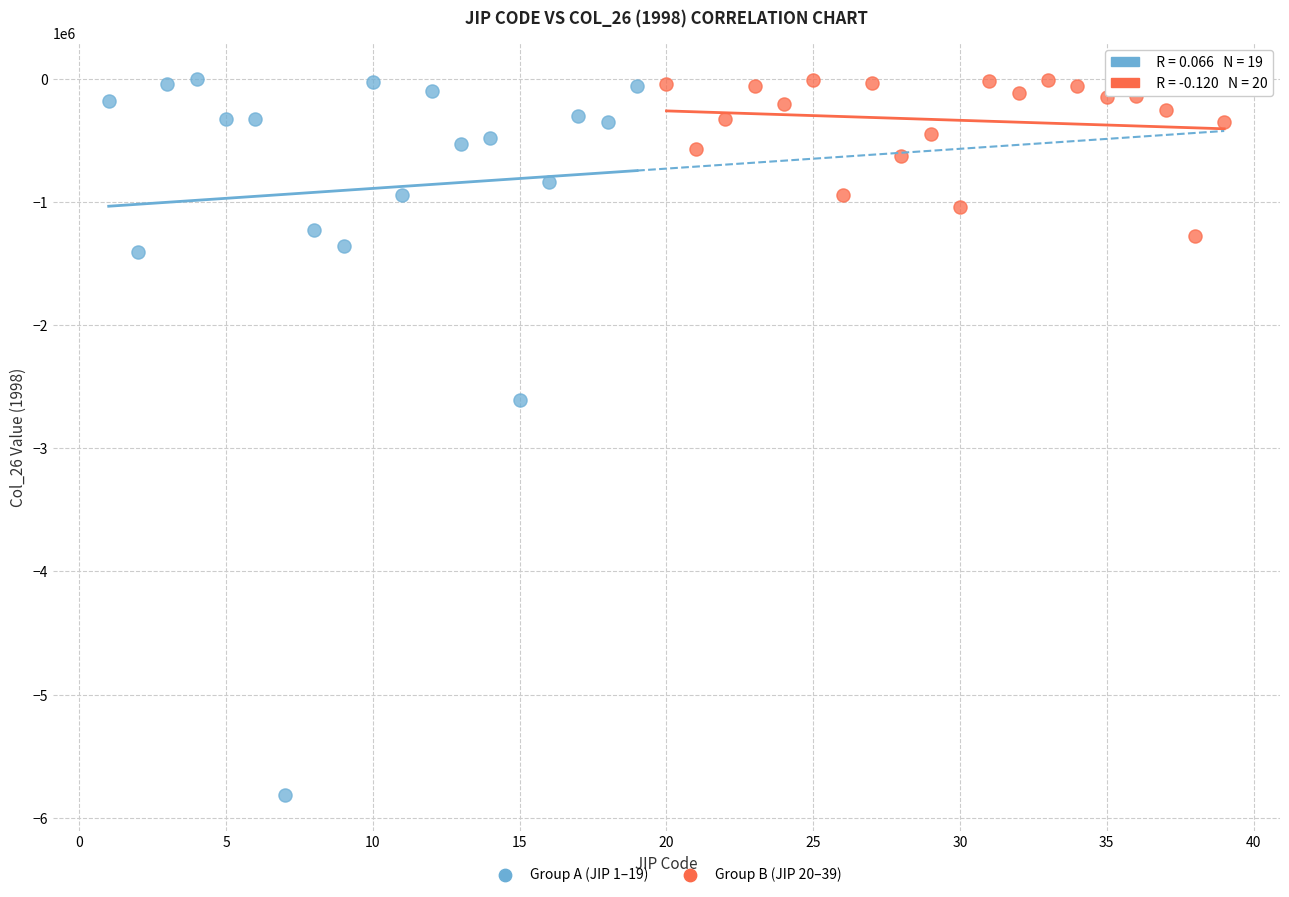

Which series contains the lowest Y value?

Group A (JIP 1–19)